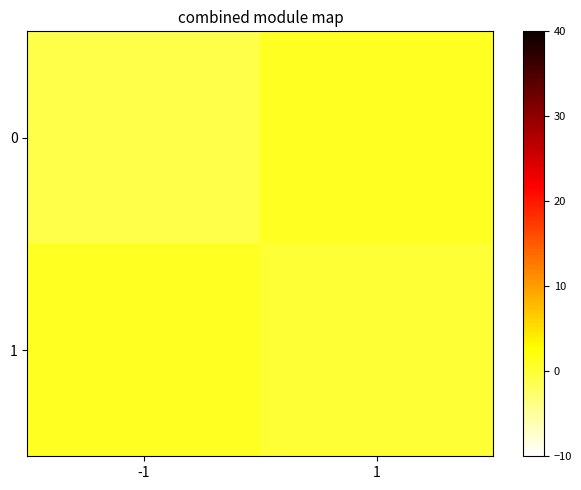

What is the minimum value shown in the chart?

-1